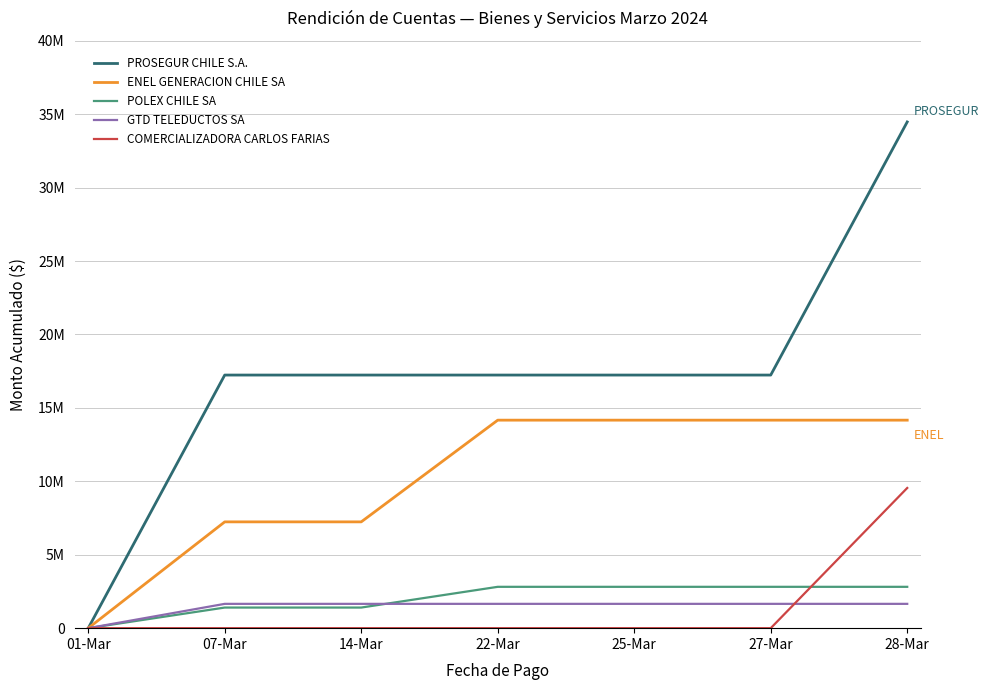

What are all the series names shown in the legend?

PROSEGUR CHILE S.A., ENEL GENERACION CHILE SA, POLEX CHILE SA, GTD TELEDUCTOS SA, COMERCIALIZADORA CARLOS FARIAS